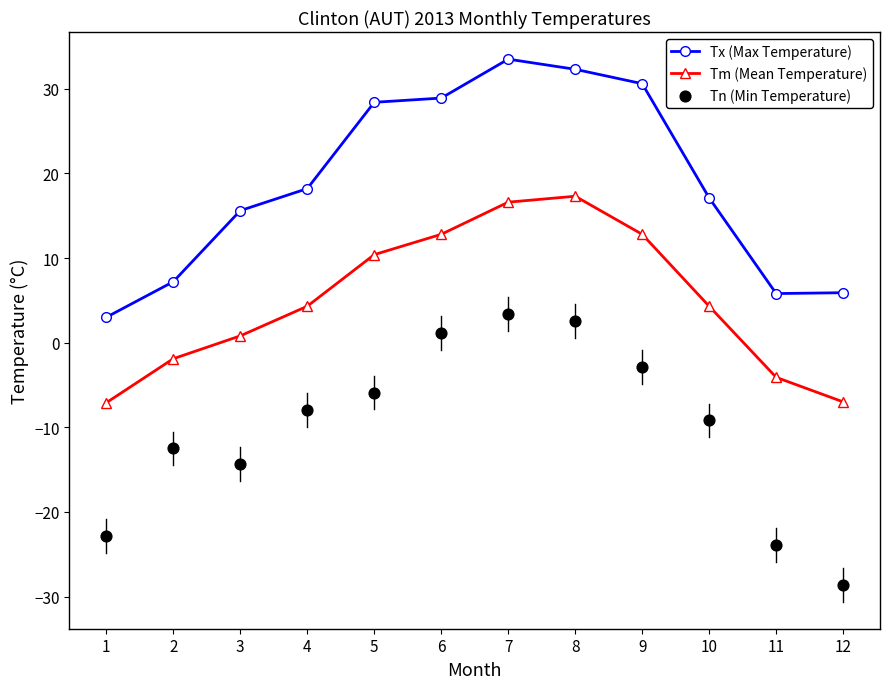

Which series has the widest spread of Y values?

Tn (Min Temperature)